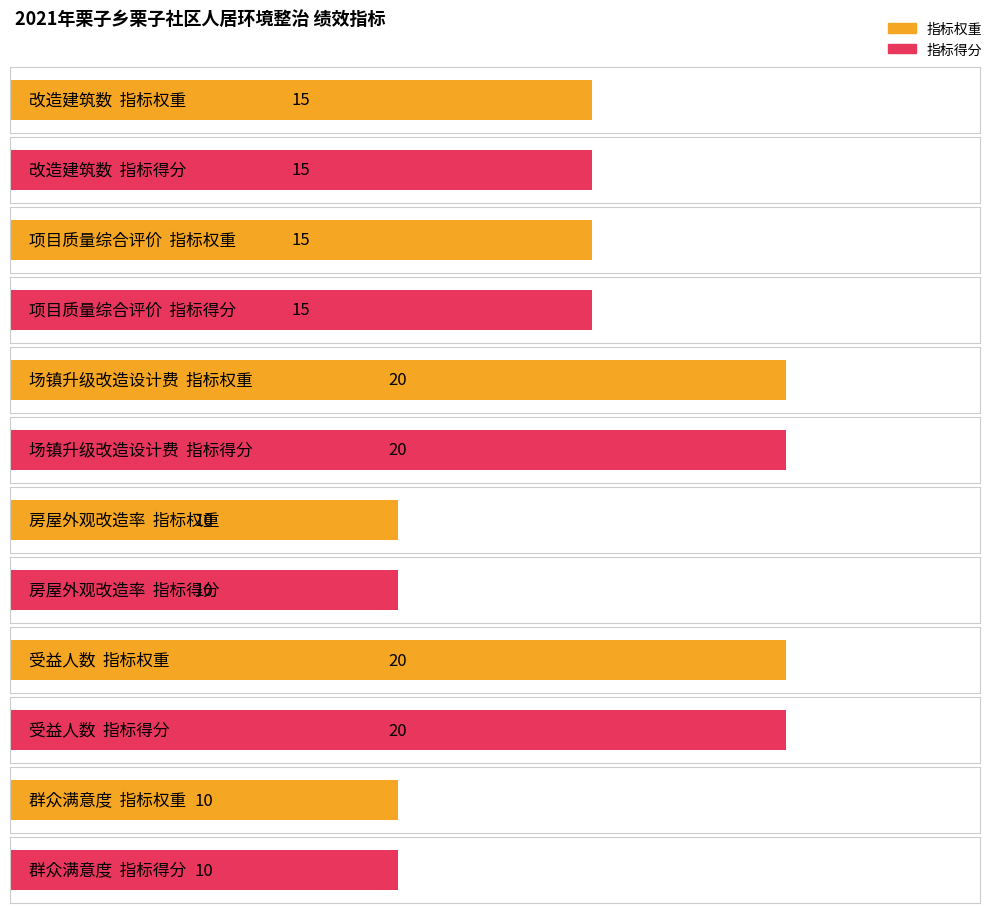

List the series in order of their peak value, highest first.

指标权重, 指标得分